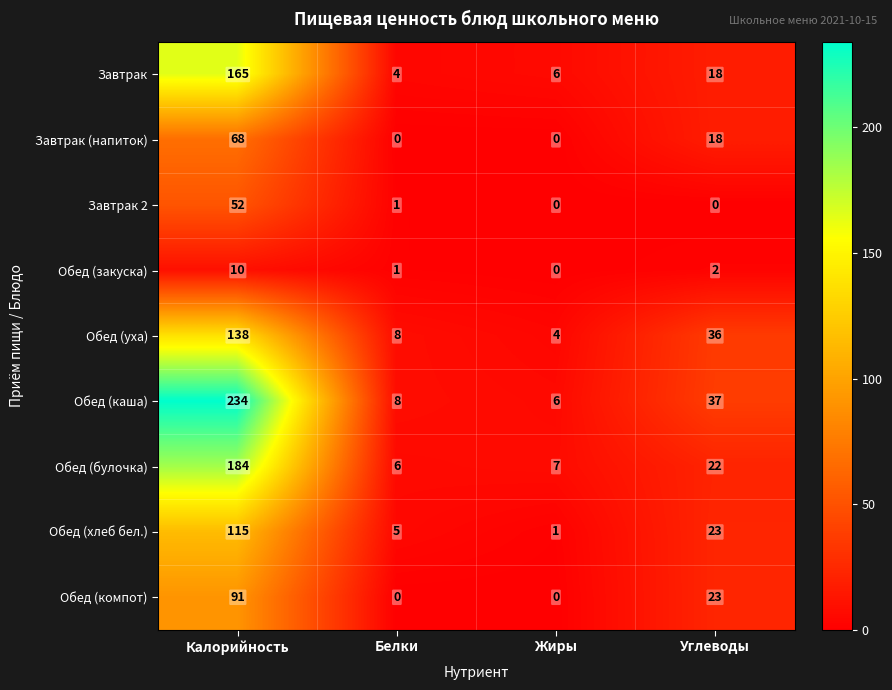

Rank the series by their maximum value, from lowest to highest.

Обед (закуска), Завтрак 2, Завтрак (напиток), Обед (компот), Обед (хлеб бел.), Обед (уха), Завтрак, Обед (булочка), Обед (каша)